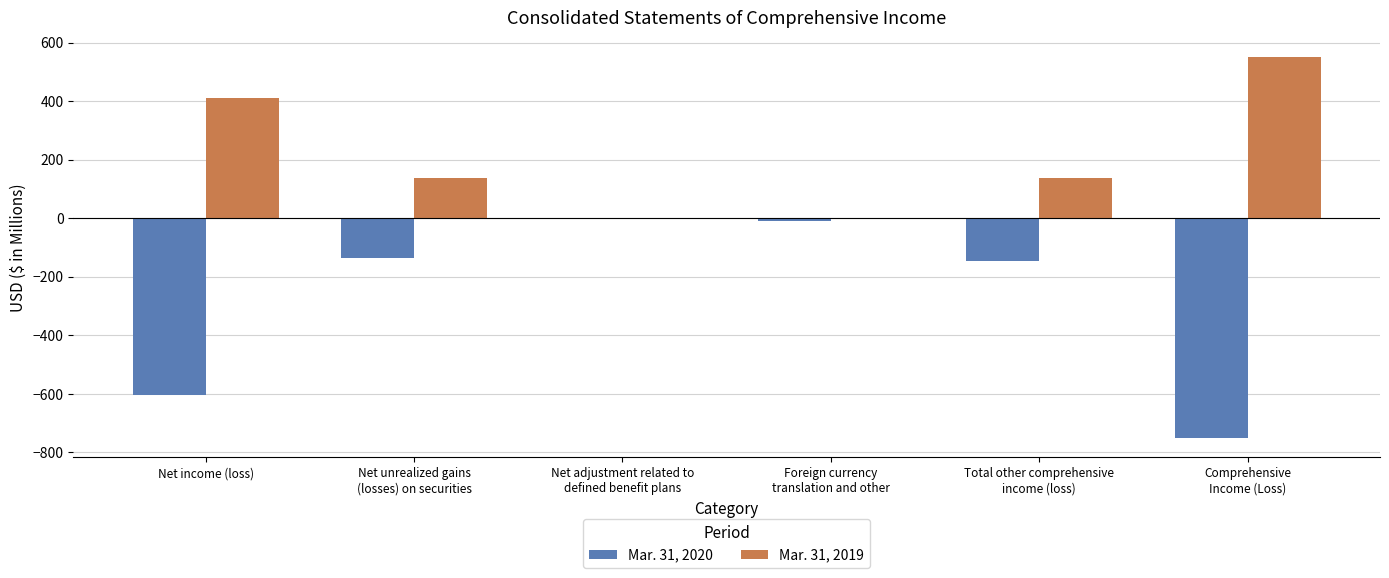

Where does the Mar. 31, 2020 series first go above -137?

Net adjustment related to
defined benefit plans